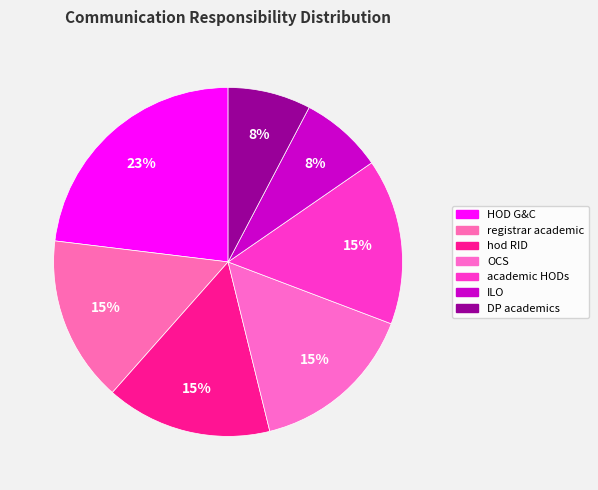

The hod RID slice represents 3% of the pie. True or false?

False